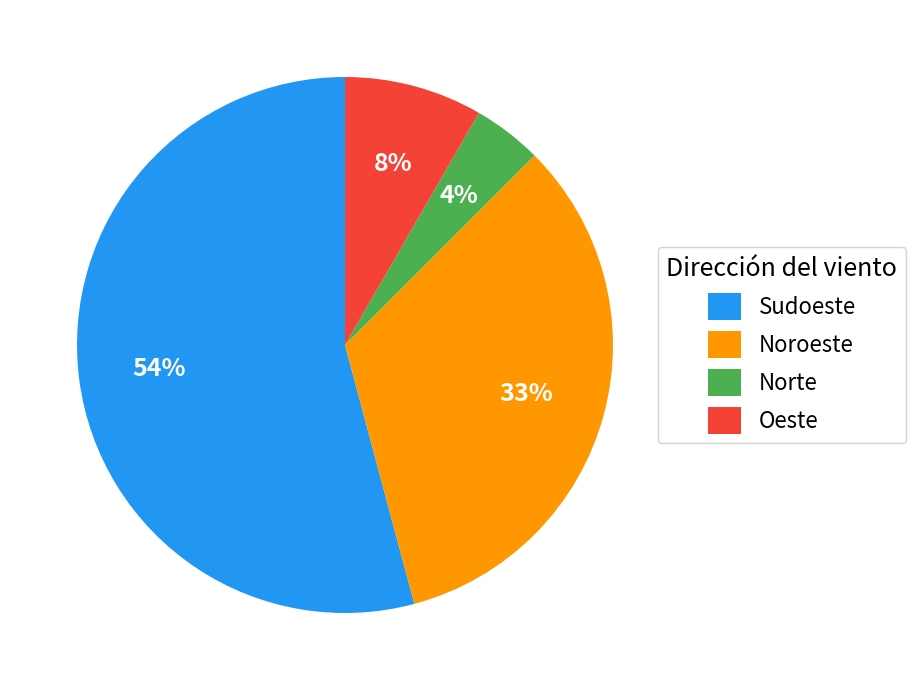

Which slice is the smallest?

Norte